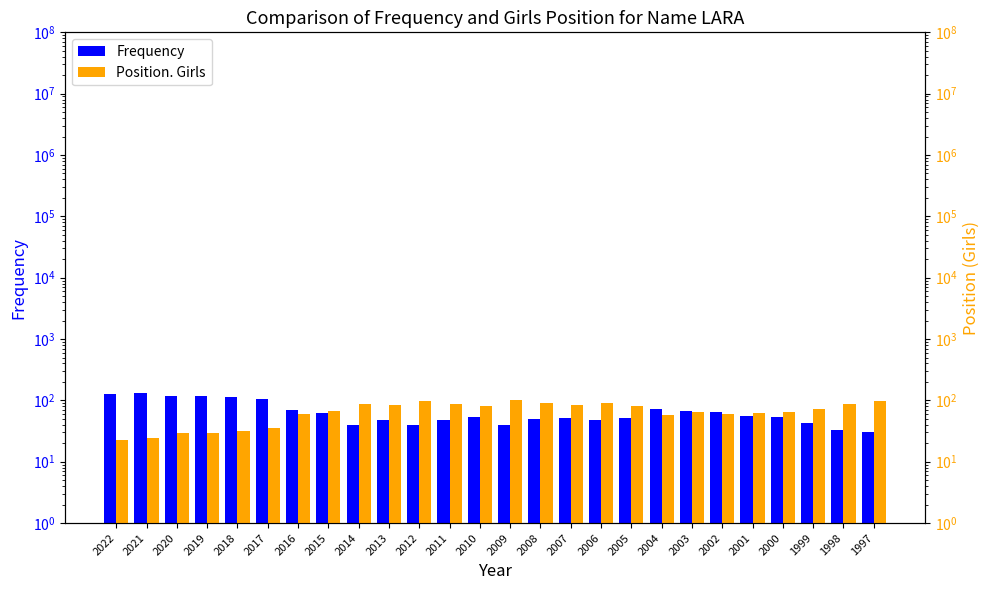

What is the difference between the highest and lowest values at 2008?

40